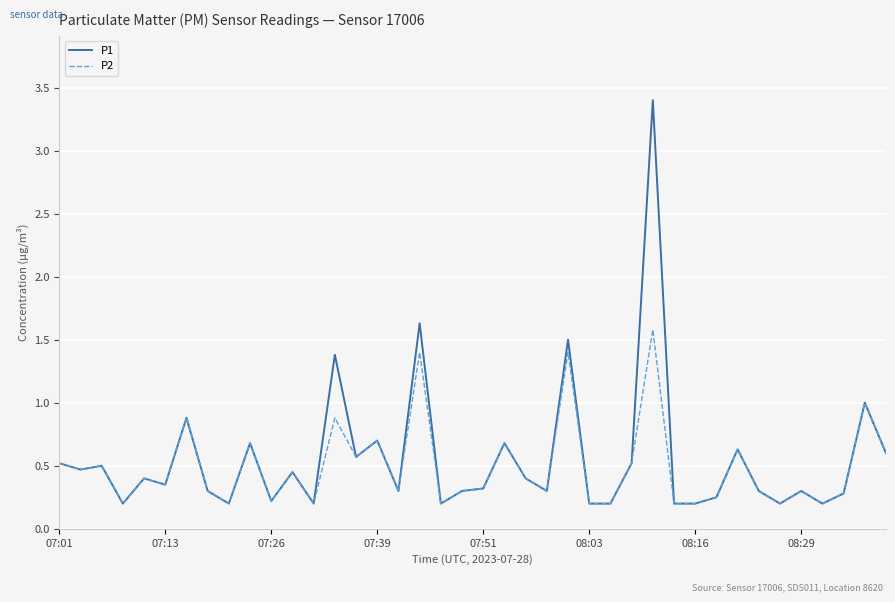

Rank the series by their maximum value, from highest to lowest.

P1, P2